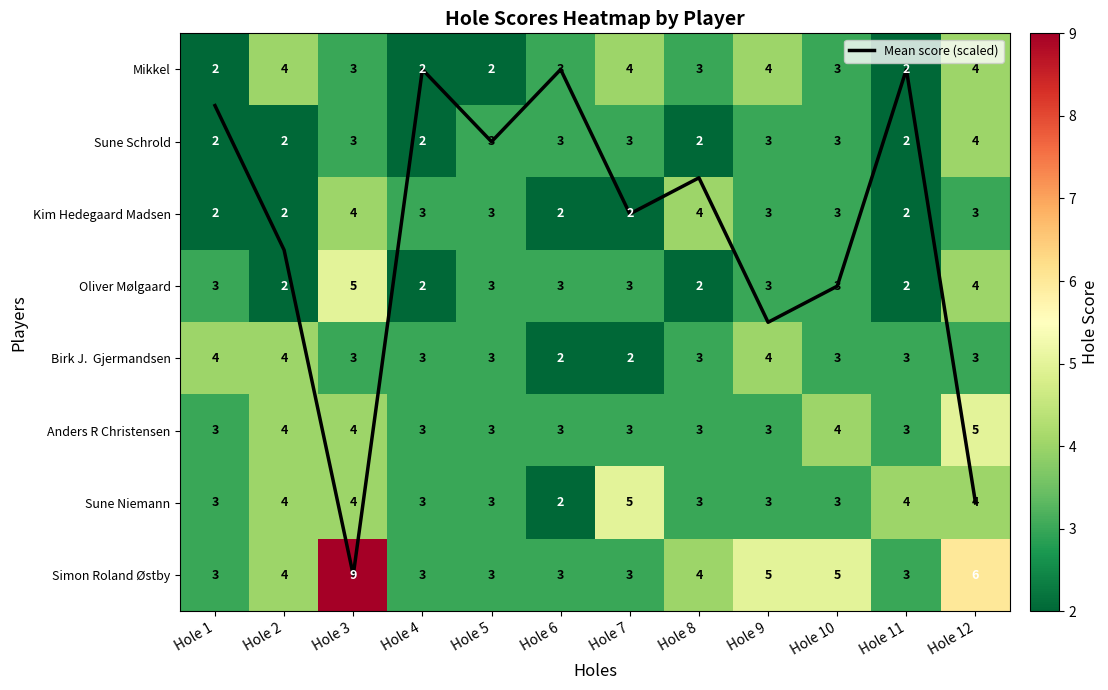

How many Mikkel values are between 2 and 4?

12